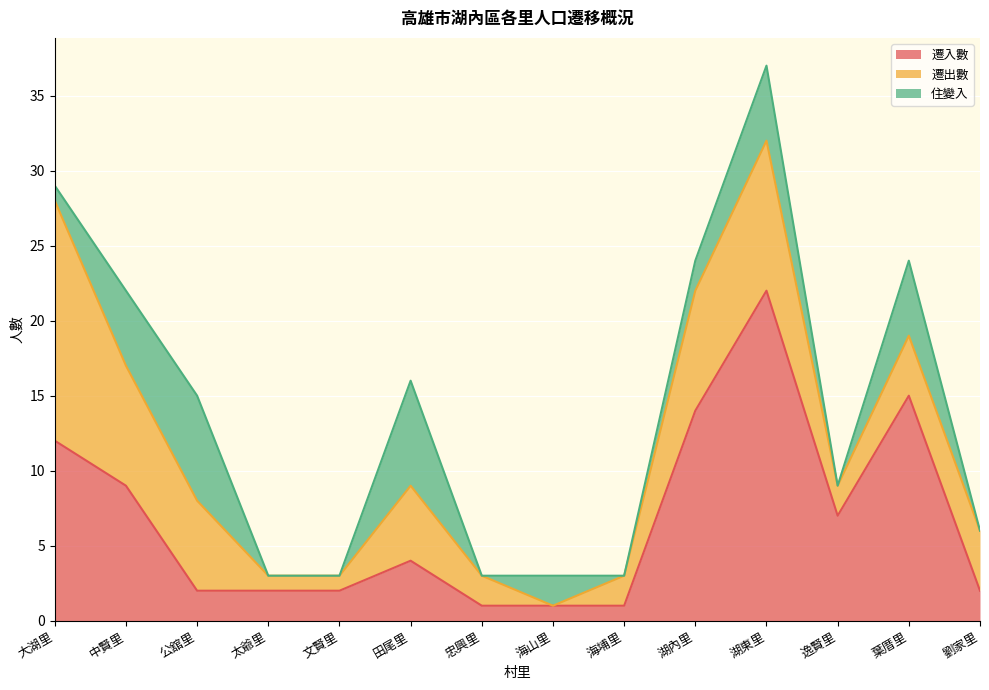

Which series has the largest total across all categories?

遷入數